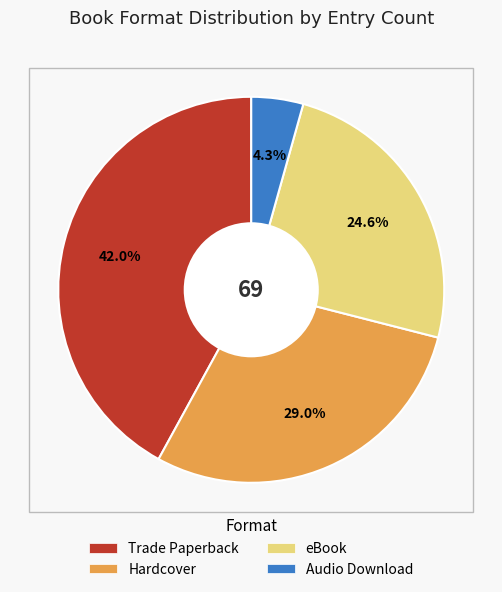

What is the largest slice in the pie chart?

Trade Paperback